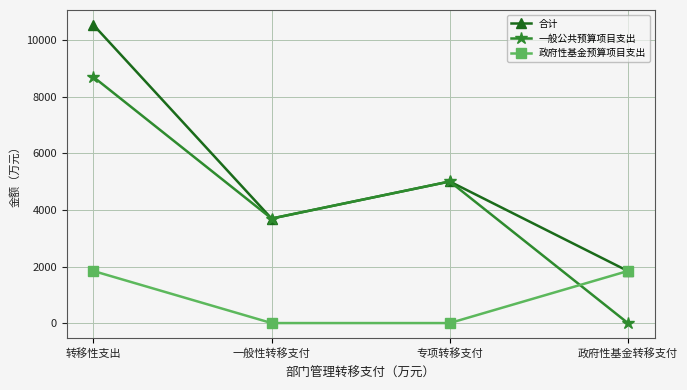

Is it true that 政府性基金预算项目支出 equals -613.3 at 专项转移支付?

False